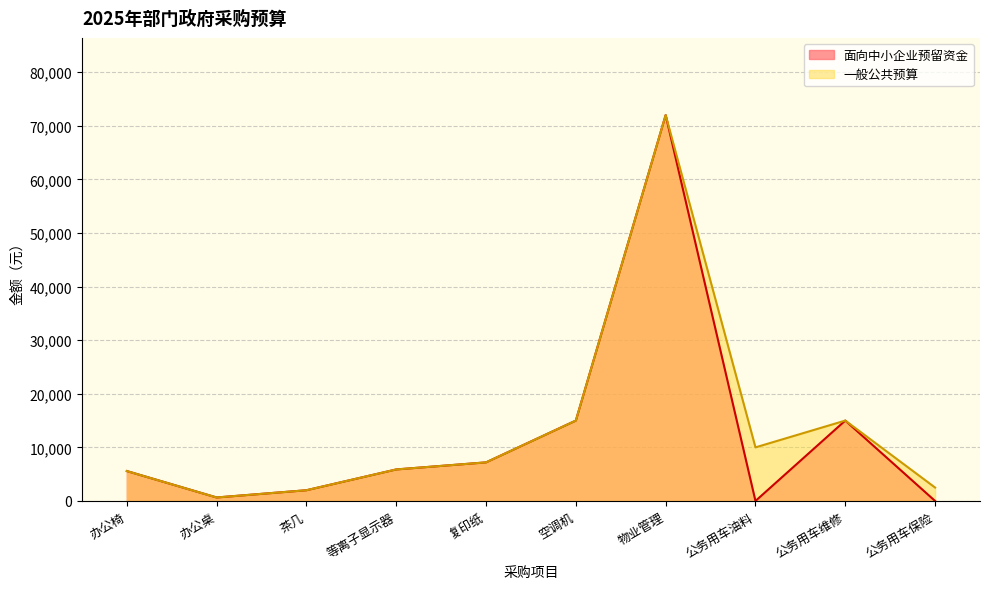

Where is the first local minimum for 面向中小企业预留资金?

办公桌